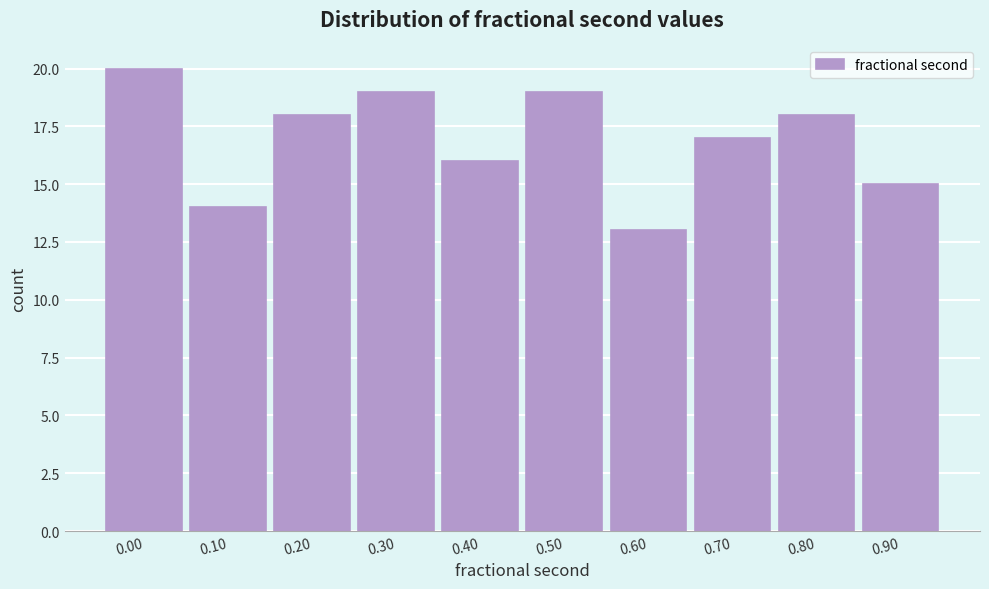

Reading left to right, list all the values displayed in this chart.

0.00=20	0.10=14	0.20=18	0.30=19	0.40=16	0.50=19	0.60=13	0.70=17	0.80=18	0.90=15